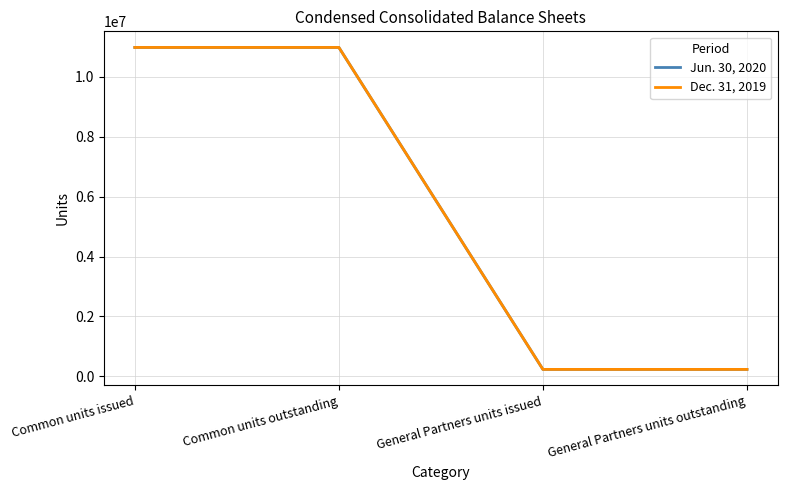

At which label is Dec. 31, 2019 closest to 5609101?

General Partners units issued